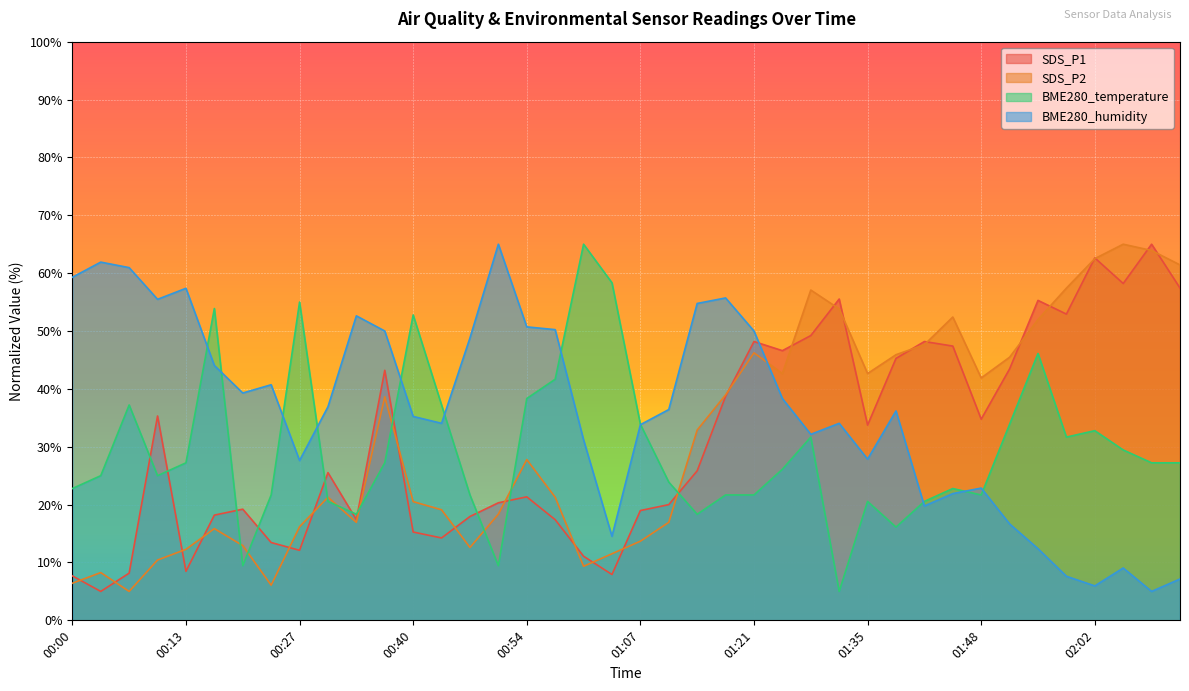

True or false: BME280_temperature has more than 1 interior local peaks.

True